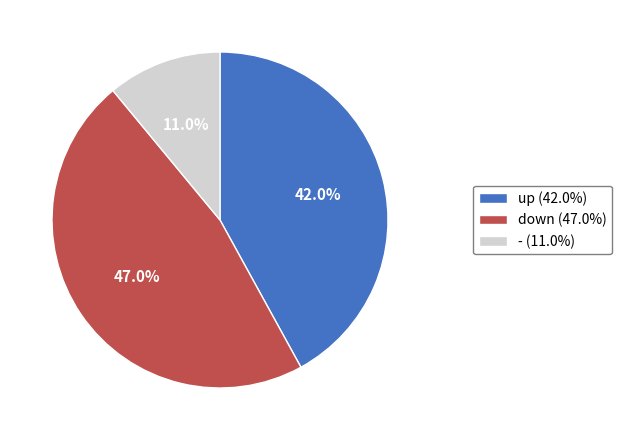

What percentage is the - slice, to the nearest percent?

11%